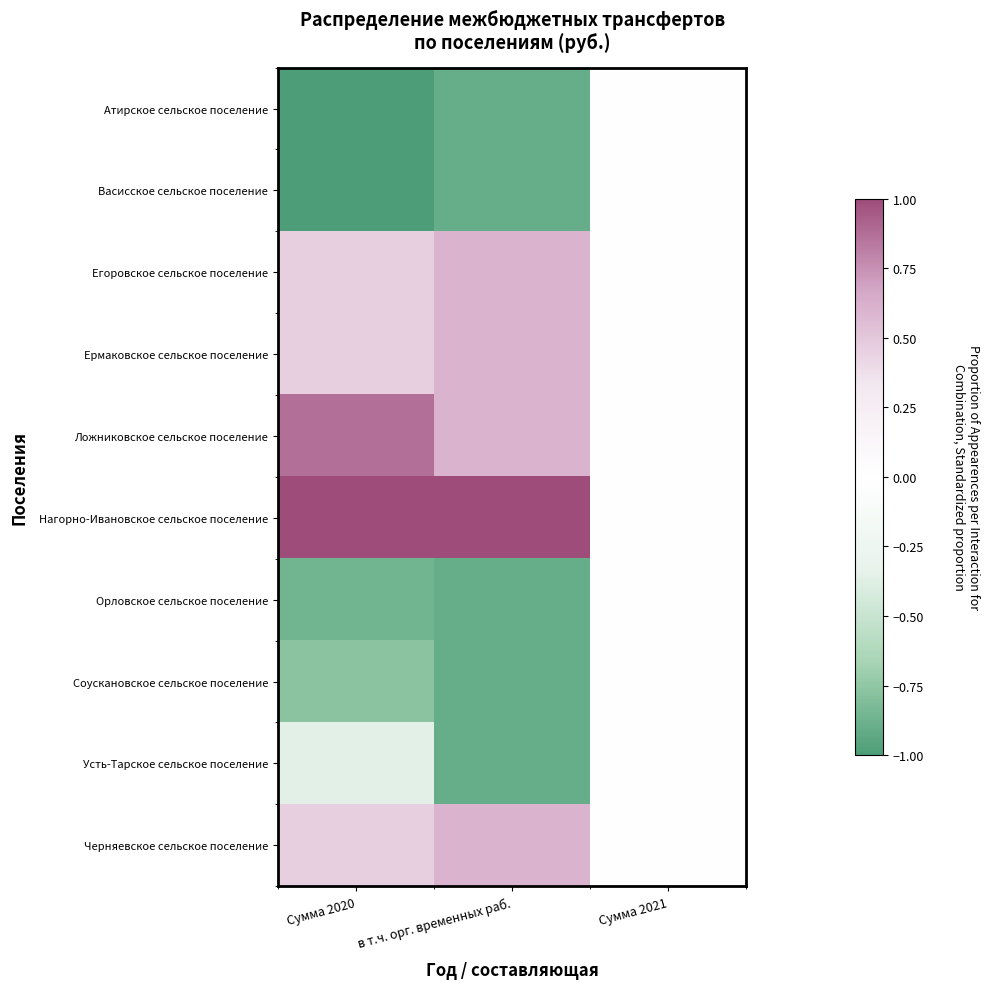

List the series in order of their peak value, highest first.

Нагорно-Ивановское сельское поселение, Ложниковское сельское поселение, Егоровское сельское поселение, Ермаковское сельское поселение, Черняевское сельское поселение, Атирское сельское поселение, Васисское сельское поселение, Орловское сельское поселение, Соускановское сельское поселение, Усть-Тарское сельское поселение